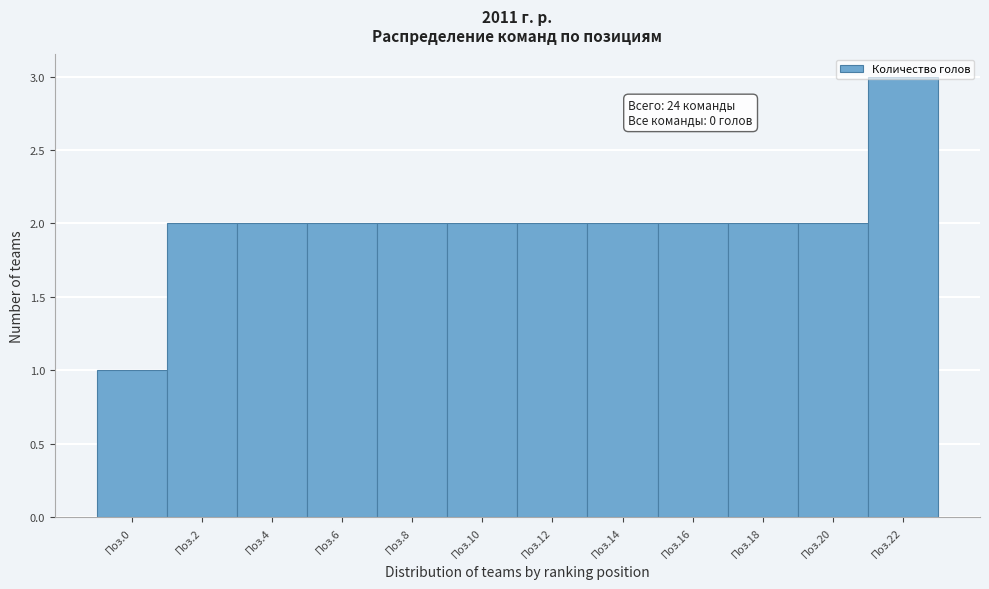

What is the value of the 10th bar from the left?

2